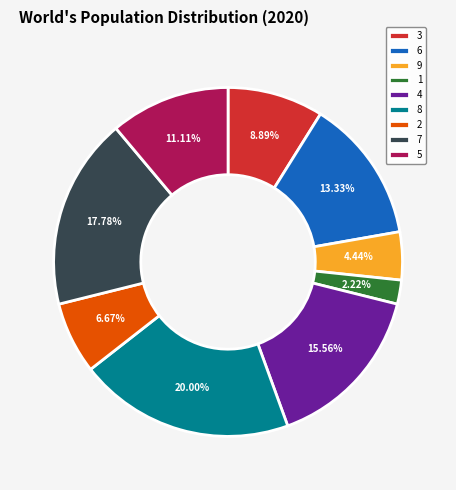

To the nearest percent, what portion does 5 represent?

11%